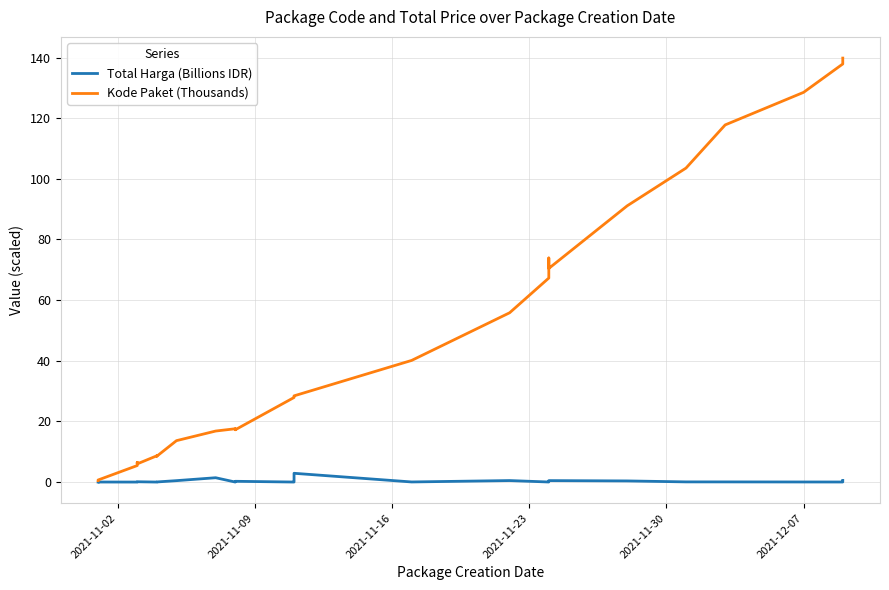

True or false: Kode Paket (Thousands) and Total Harga (Billions IDR) intersect in this chart.

False